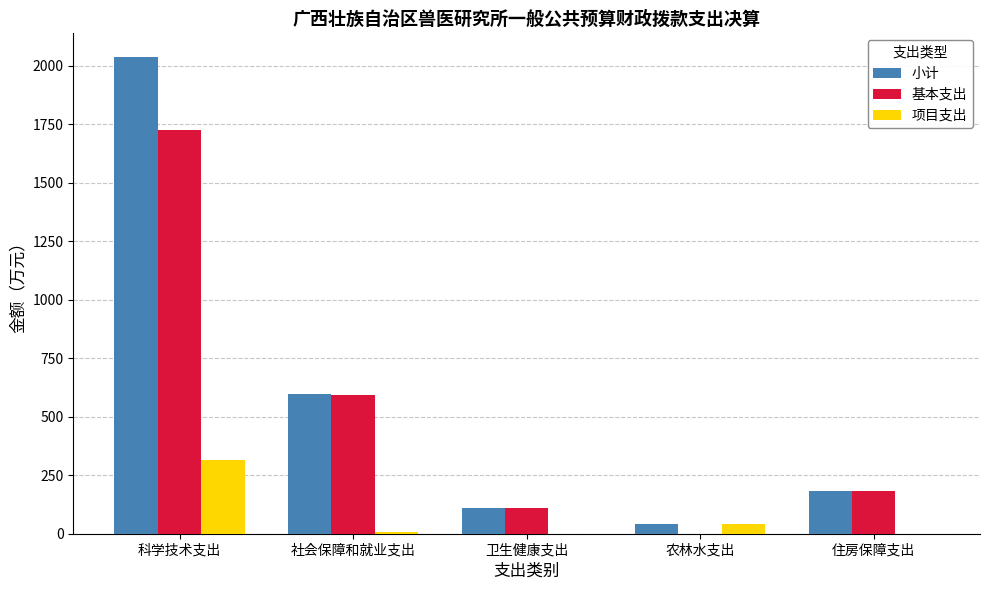

At which category is the sum across all series the highest?

科学技术支出